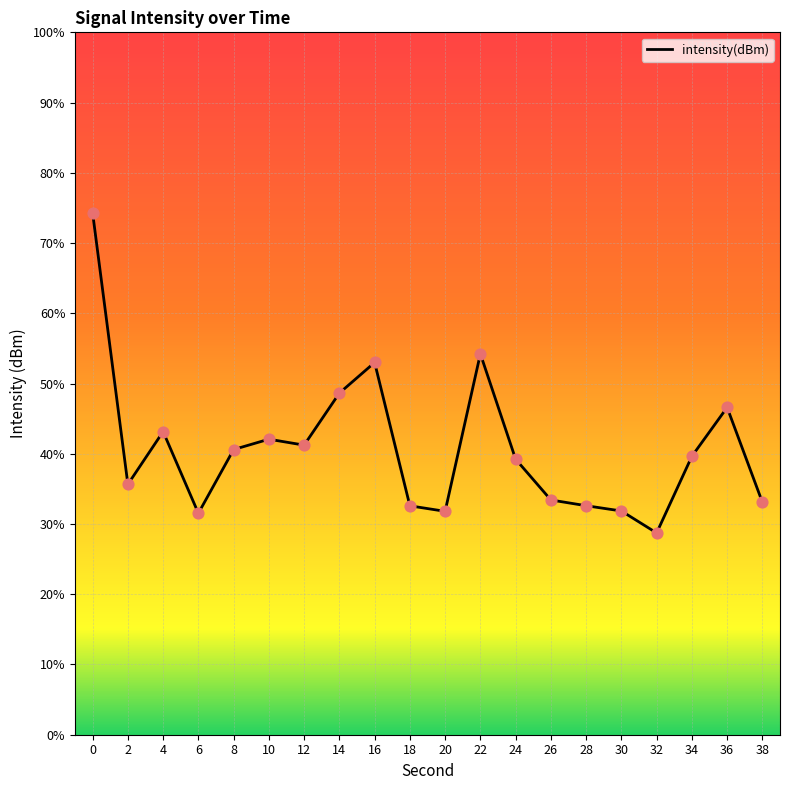

Which has a higher value, 12 or 28?

12